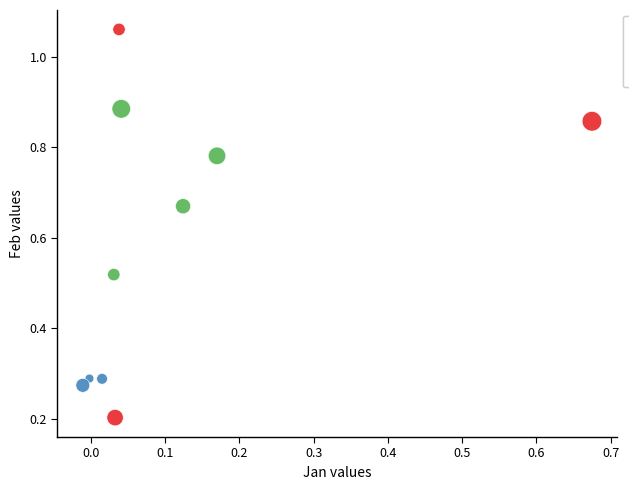

Which series has the largest Y range (max minus min)?

pct05-pct15 (red)